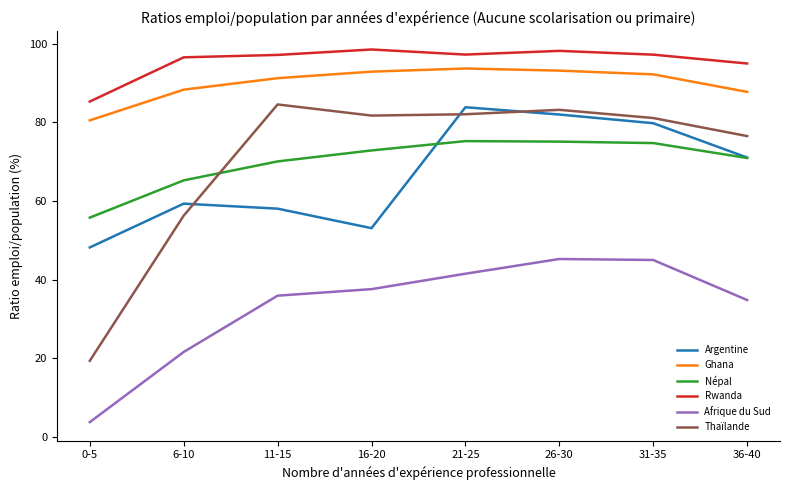

Is the value of Népal at 0-5 greater than the value of Argentine at 31-35?

No